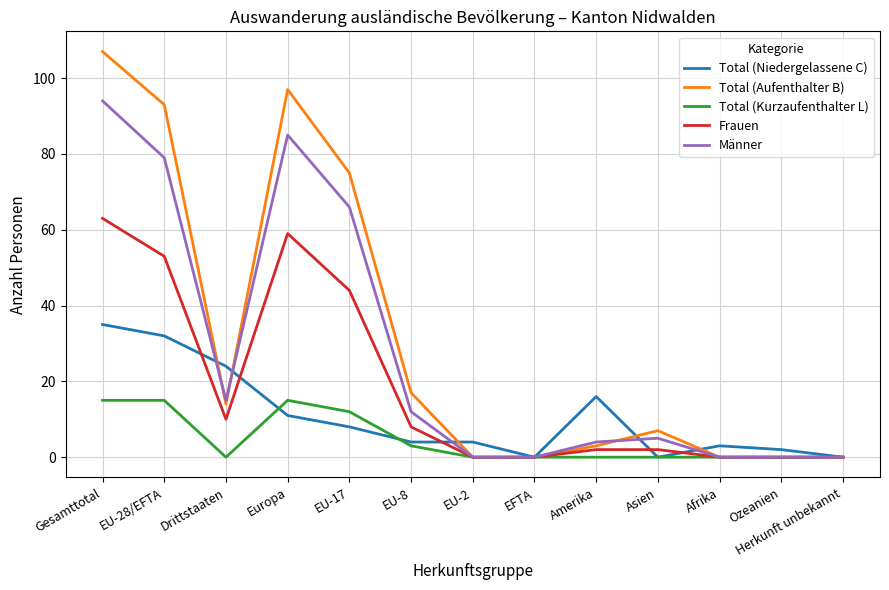

How many lines are shown in the chart?

5